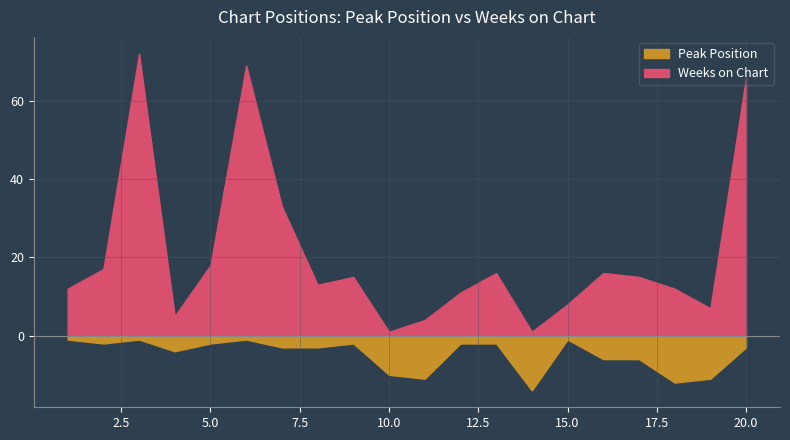

What is the sum of all Peak Position values?

97